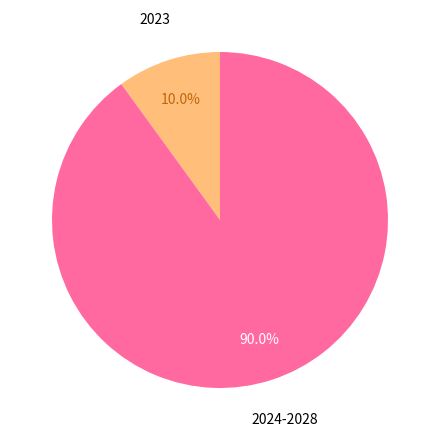

Does any single category account for the majority?

Yes